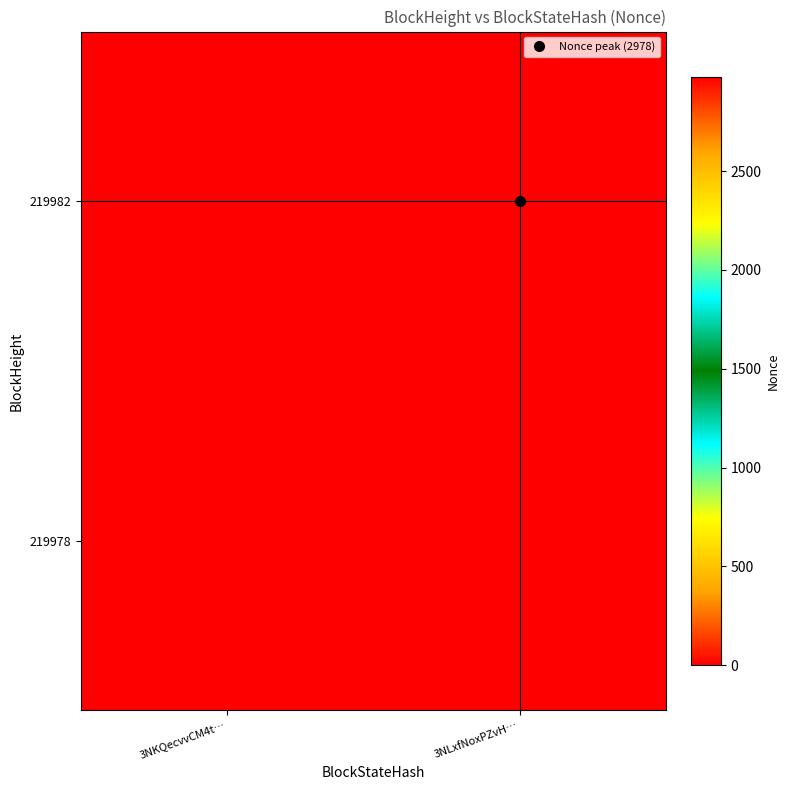

Reading left to right, transcribe all the data shown in this chart.

219982: 3NKQecvvCM4t…=0	3NLxfNoxPZvH…=2978
219978: 3NKQecvvCM4t…=2978	3NLxfNoxPZvH…=0